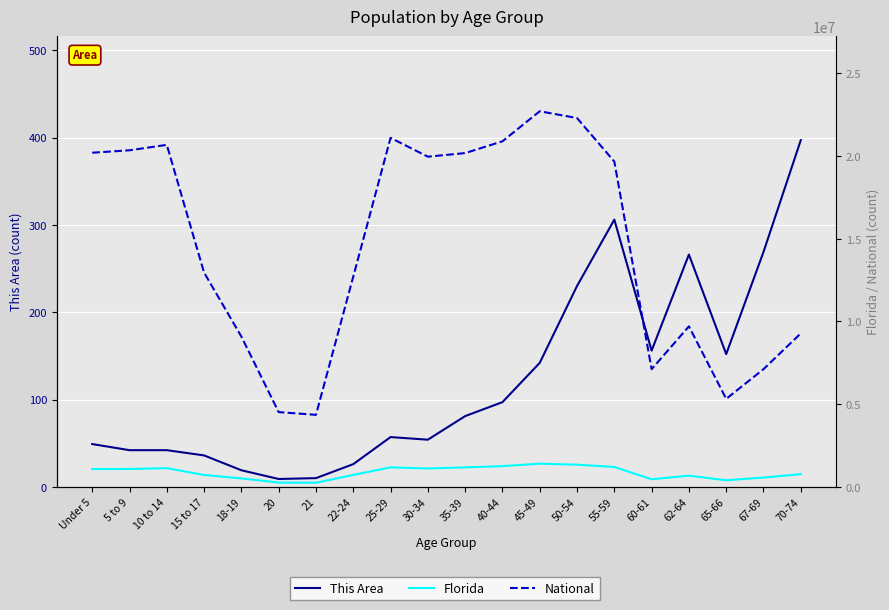

Reading right to left, list all the values displayed in this chart.

This Area: 70-74=397	67-69=269	65-66=152	62-64=266	60-61=156	55-59=306	50-54=230	45-49=142	40-44=97	35-39=81	30-34=54	25-29=57	22-24=26	21=10	20=9	18-19=19	15 to 17=36	10 to 14=42	5 to 9=42	Under 5=49
Florida: 70-74=768707	67-69=561316	65-66=397917	62-64=676499	60-61=458751	55-59=1202418	50-54=1340291	45-49=1401202	40-44=1252787	35-39=1178467	30-34=1110318	25-29=1179227	22-24=722126	21=248602	20=258030	18-19=510899	15 to 17=717483	10 to 14=1130847	5 to 9=1080255	Under 5=1073506
National: 70-74=9278166	67-69=7115361	65-66=5319902	62-64=9704197	60-61=7113727	55-59=19664805	50-54=22298125	45-49=22708591	40-44=20890964	35-39=20179642	30-34=19962099	25-29=21101849	22-24=12712576	21=4354294	20=4519129	18-19=9086089	15 to 17=12954254	10 to 14=20677194	5 to 9=20348657	Under 5=20201362